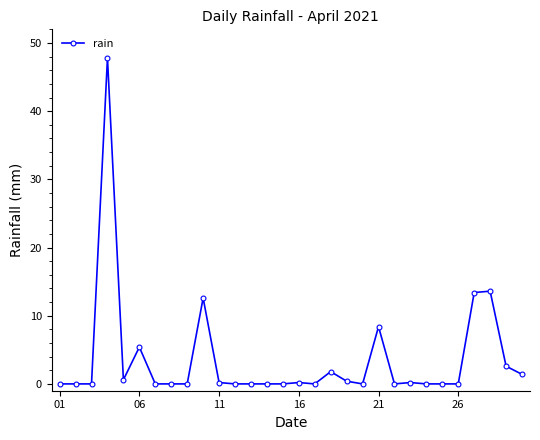

What is the difference between the maximum and second lowest values?

47.8